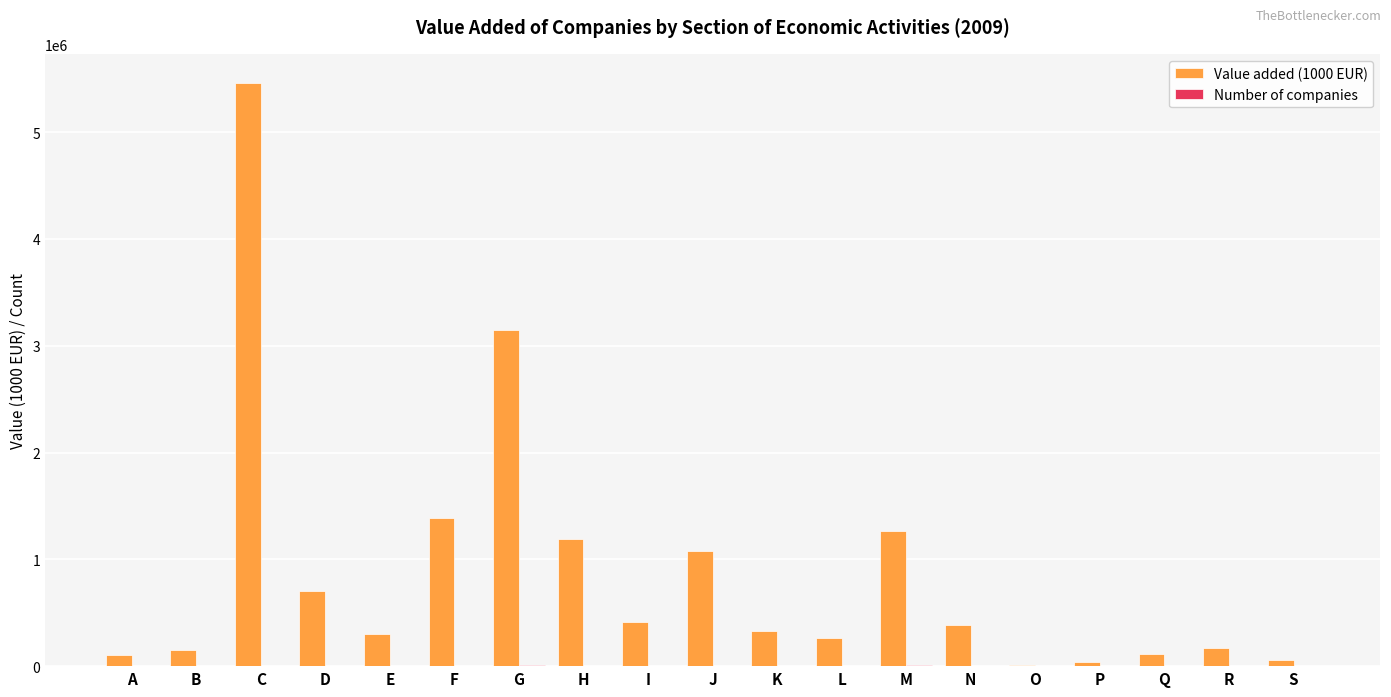

Which category has the highest value across all series?

C